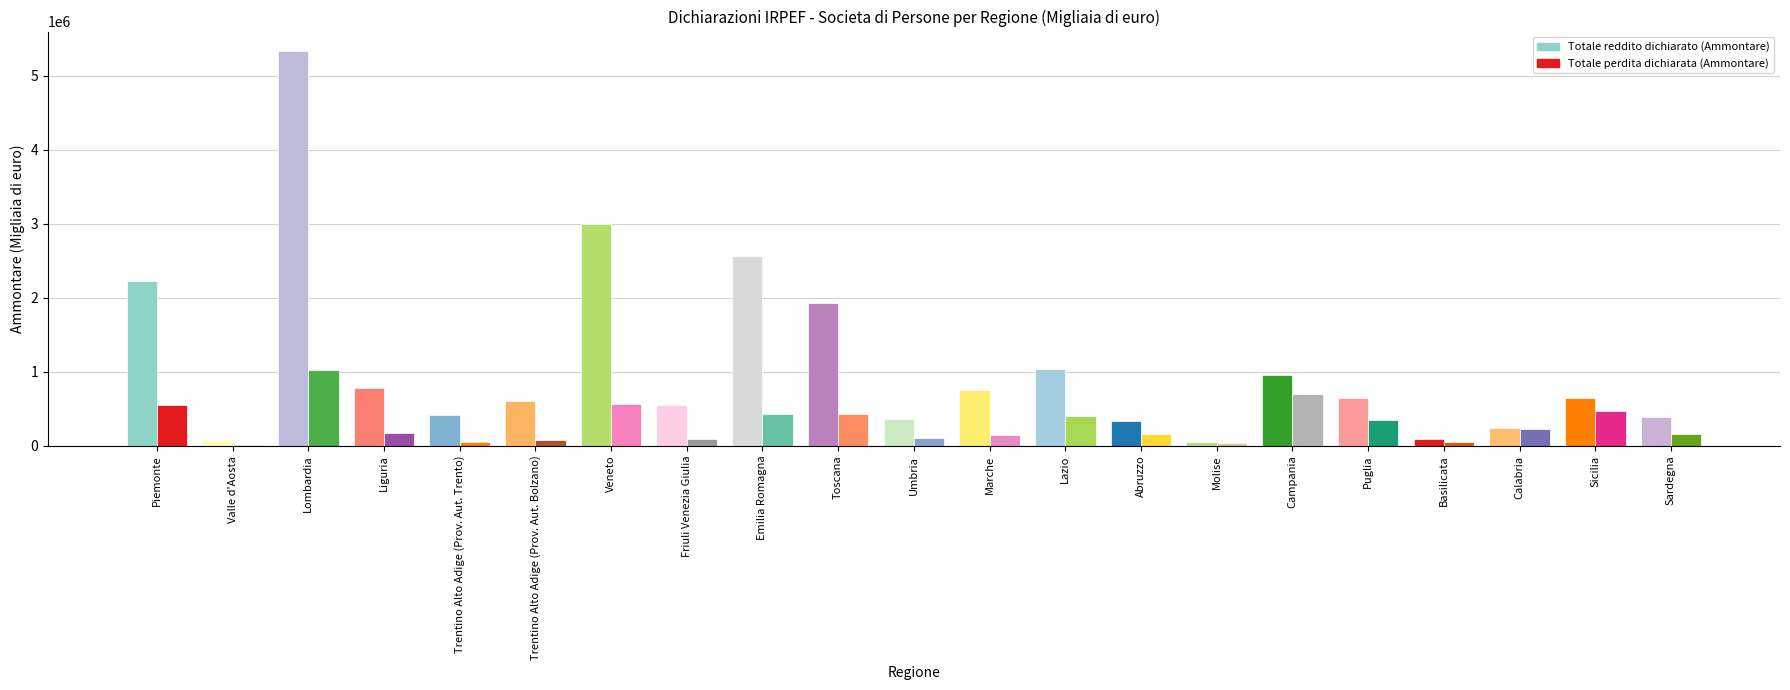

Which series has the largest range (max minus min)?

Totale reddito dichiarato (Ammontare)